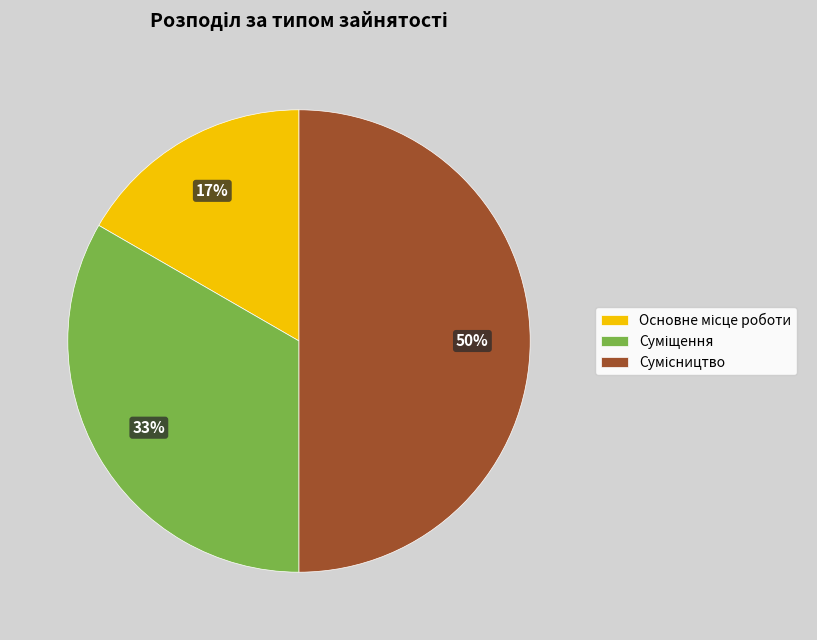

To the nearest percent, what is the difference between the largest and smallest slice percentages?

33%